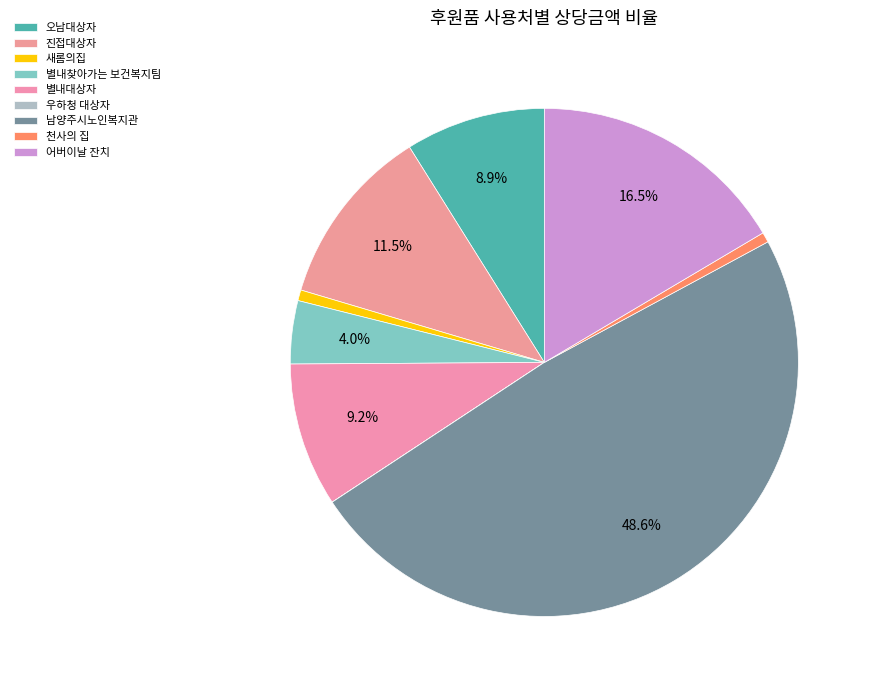

Does 우하청 대상자 represent more than half of the total?

No